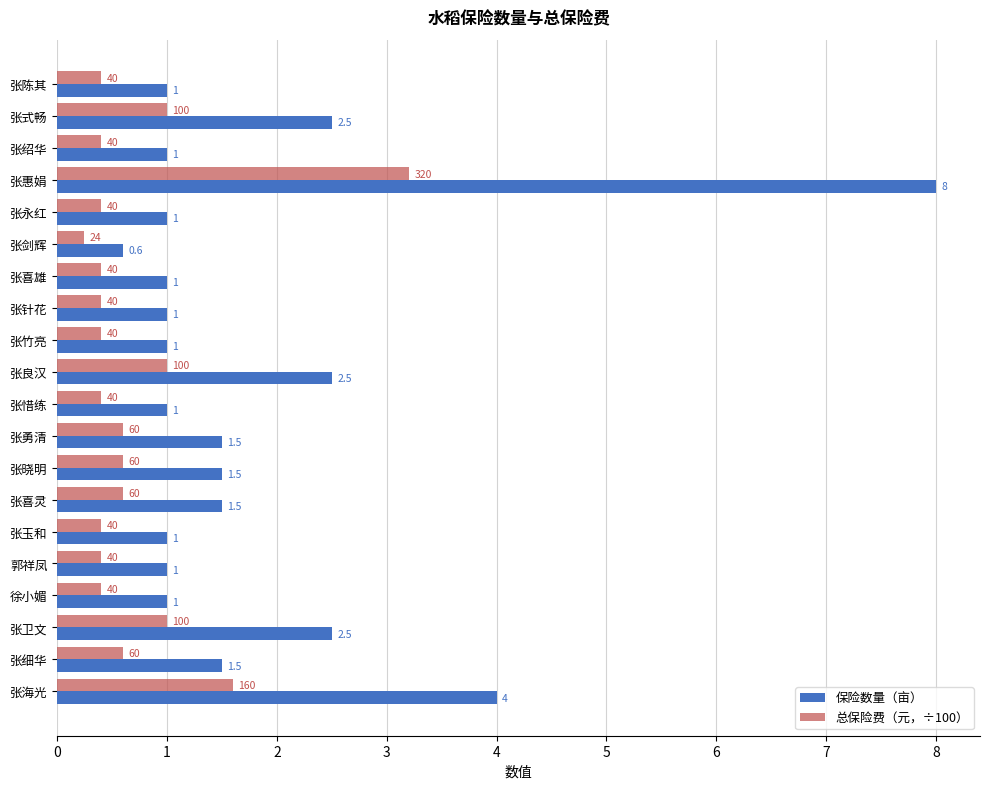

List the series in order of their peak value, highest first.

保险数量（亩）, 总保险费（元，÷100）